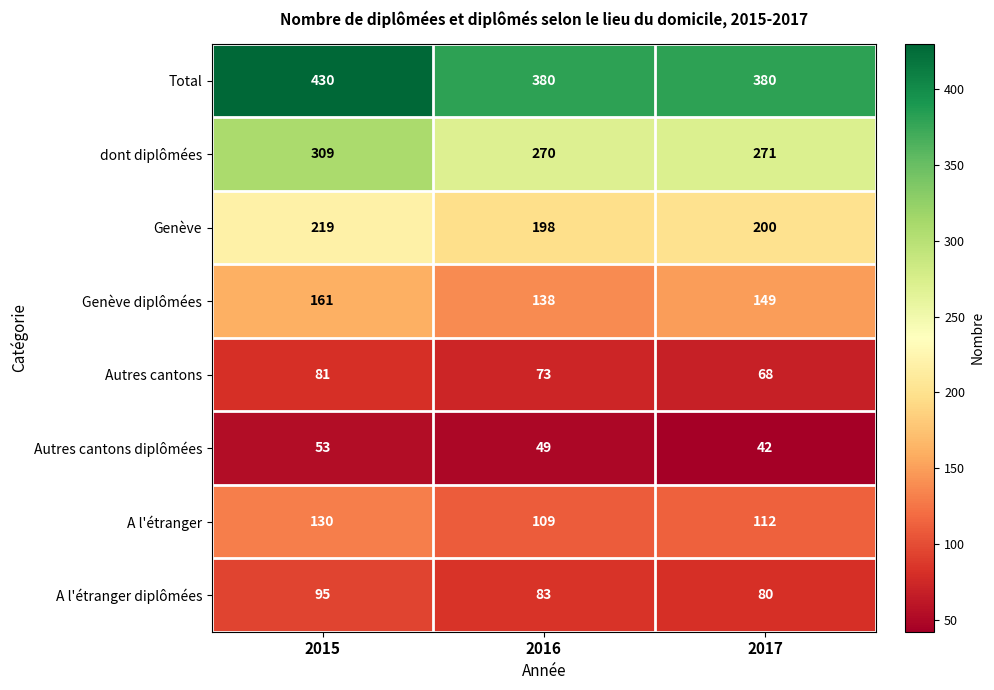

Count the Genève diplômées values in the range 138 to 161.

3